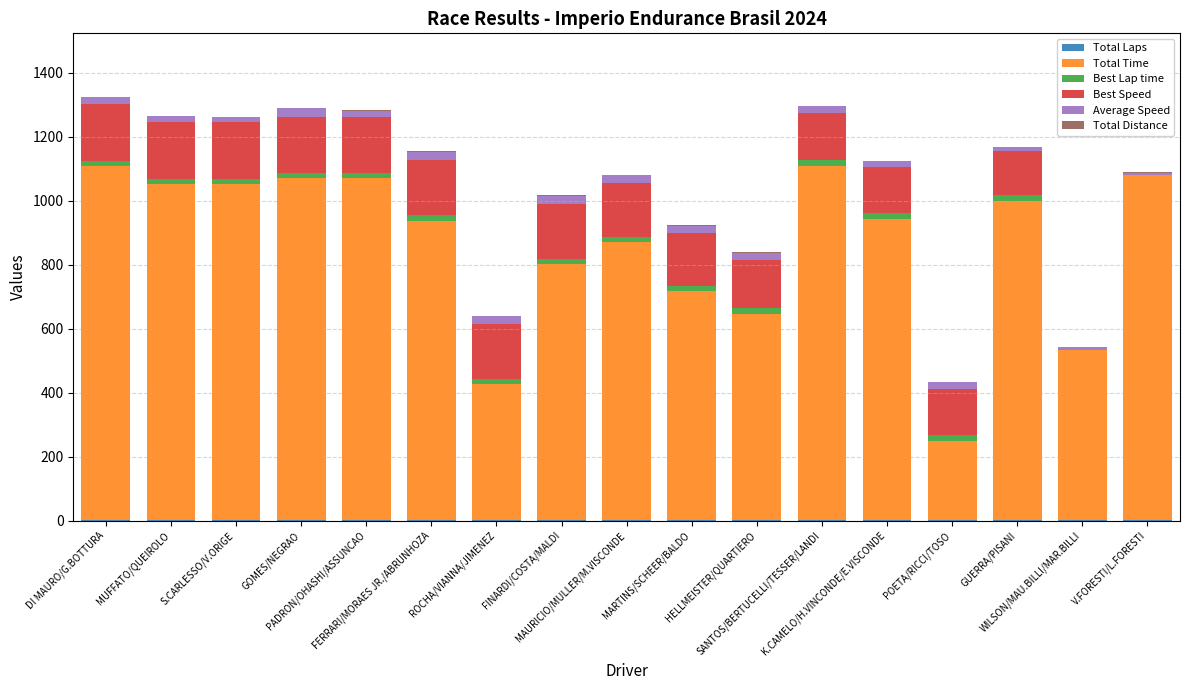

Are the bars grouped side by side (vs. stacked)?

No